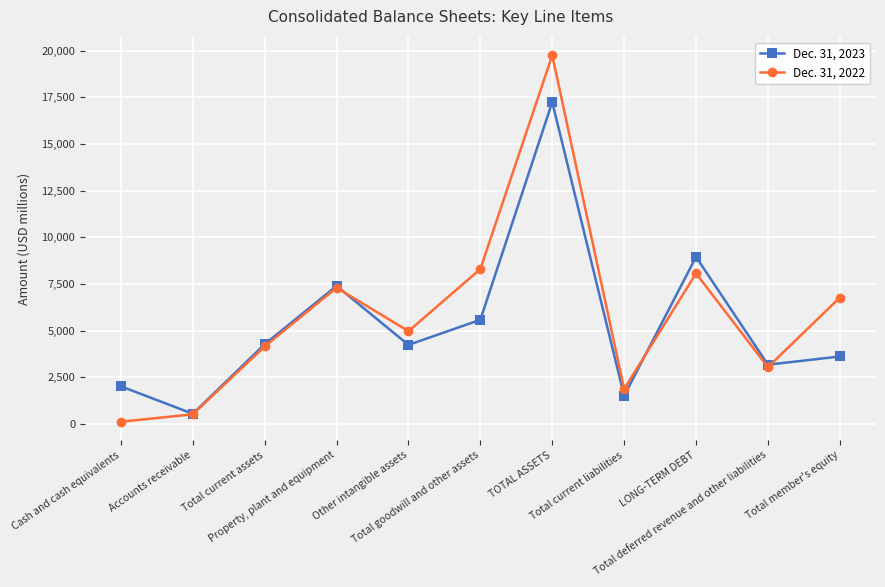

Which series has the widest spread of values?

Dec. 31, 2022